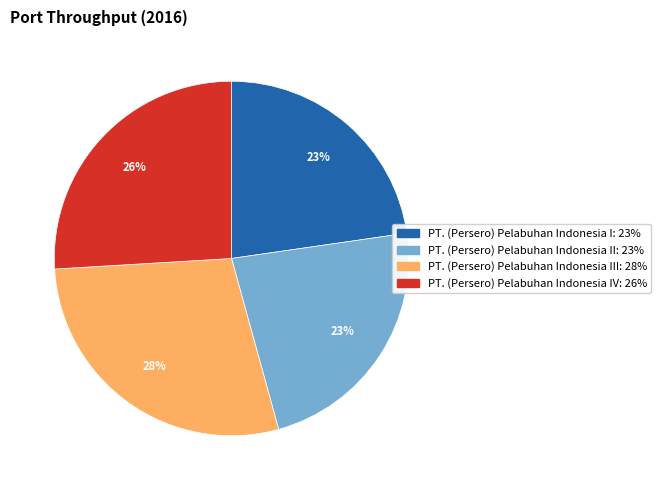

To the nearest percent, what is the average slice percentage?

25%